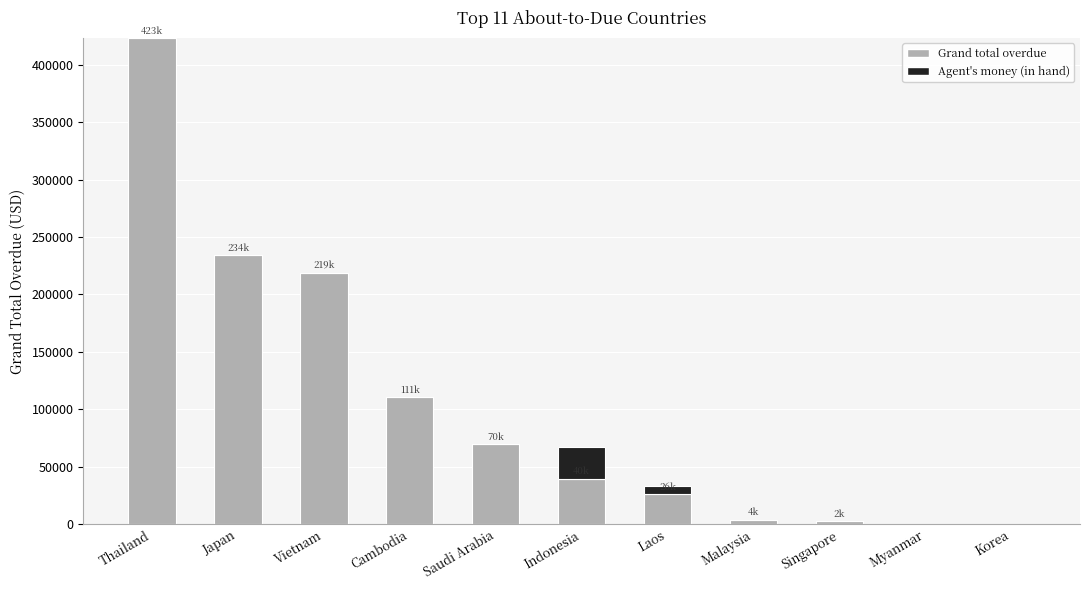

At which category is the sum across all series the highest?

Thailand